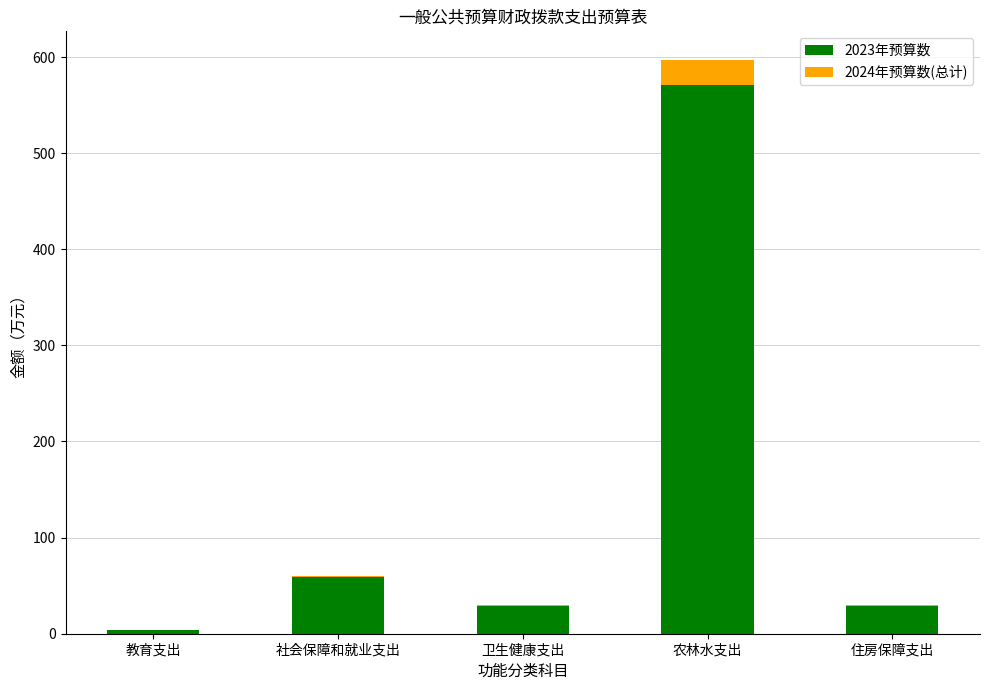

Does the chart contain stacked bars?

Yes